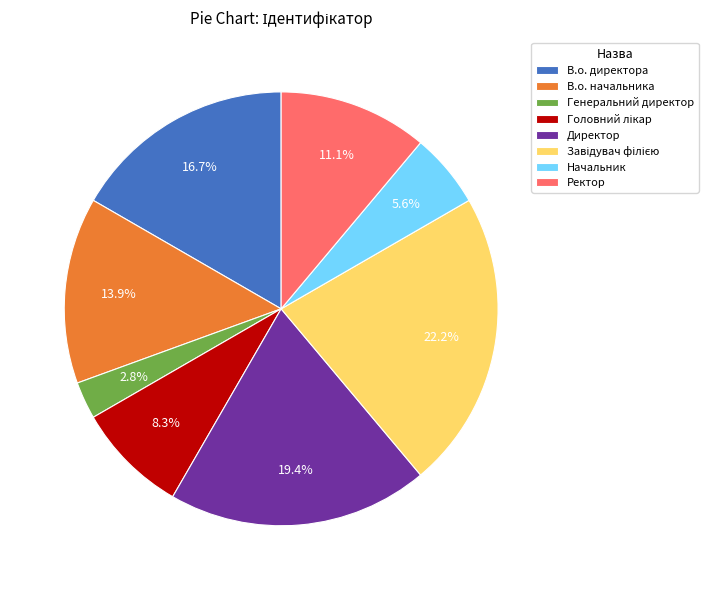

Does any single category account for the majority?

No